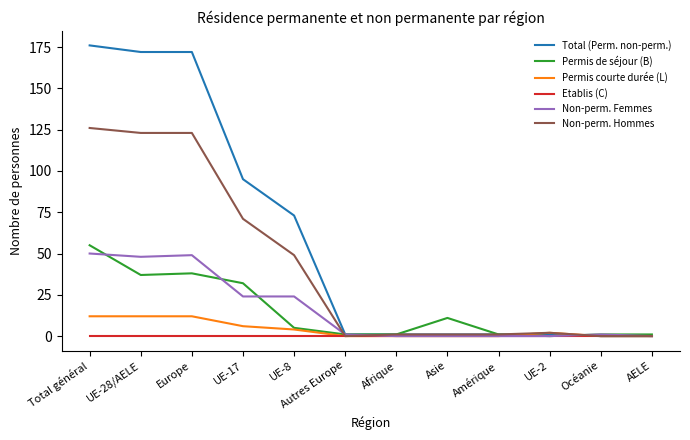

What position from the left is UE-8?

5